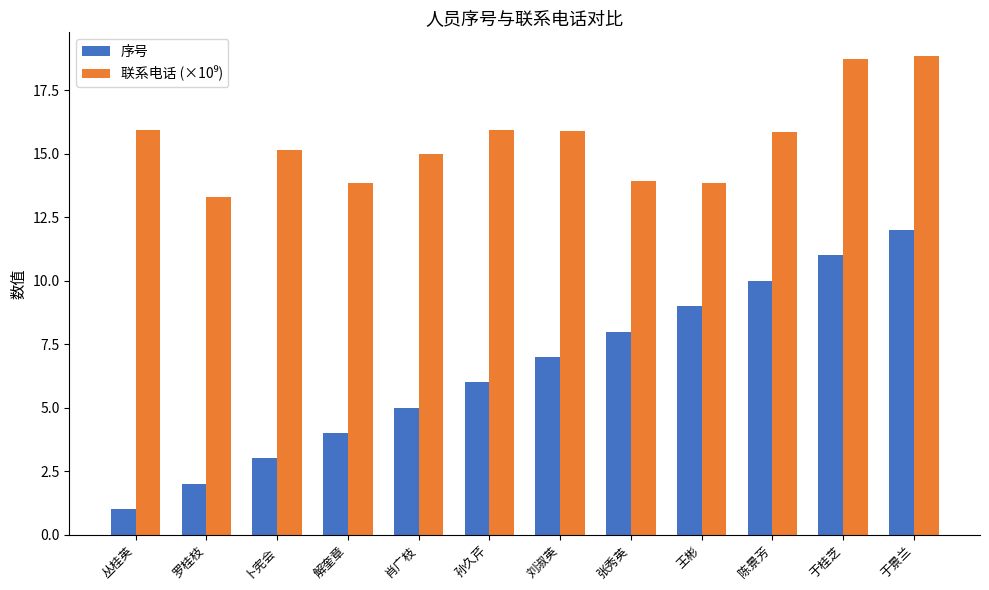

What is the average value of the 序号 series?

6.5